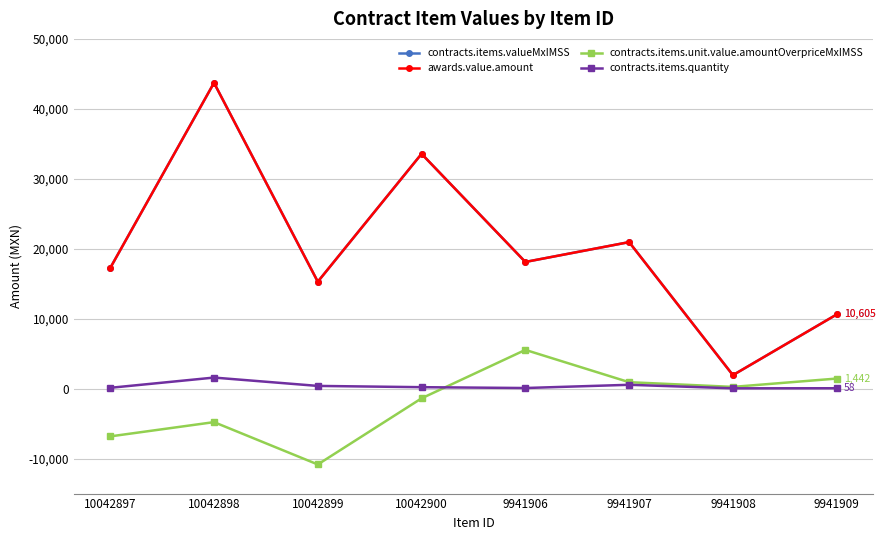

What is the label of the 4th point from the left?

10042900